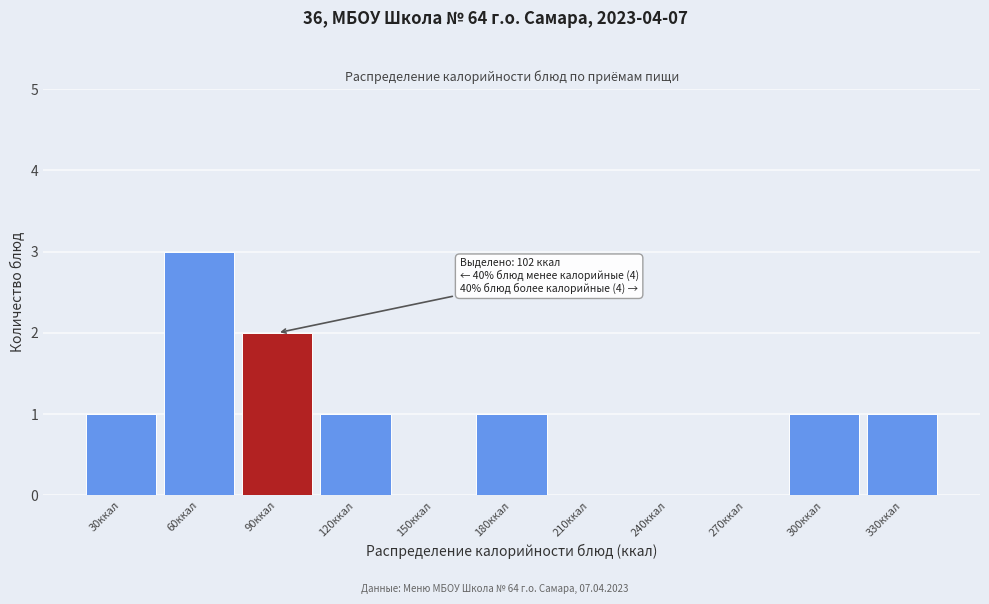

Reading right to left, list all the values displayed in this chart.

330ккал=1	300ккал=1	270ккал=0	240ккал=0	210ккал=0	180ккал=1	150ккал=0	120ккал=1	90ккал=2	60ккал=3	30ккал=1